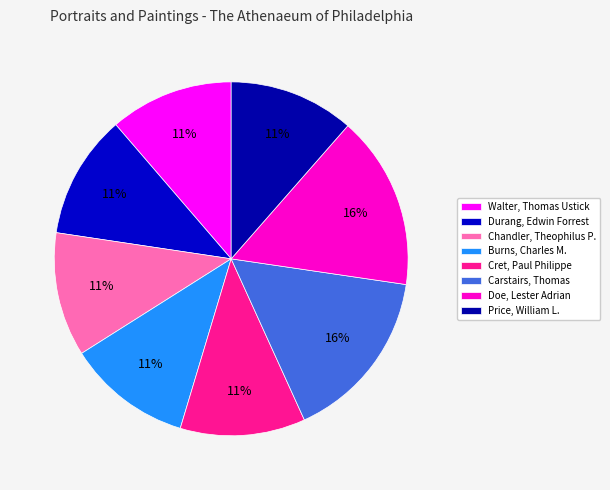

To the nearest percent, what percentage of the pie is Doe, Lester Adrian?

16%